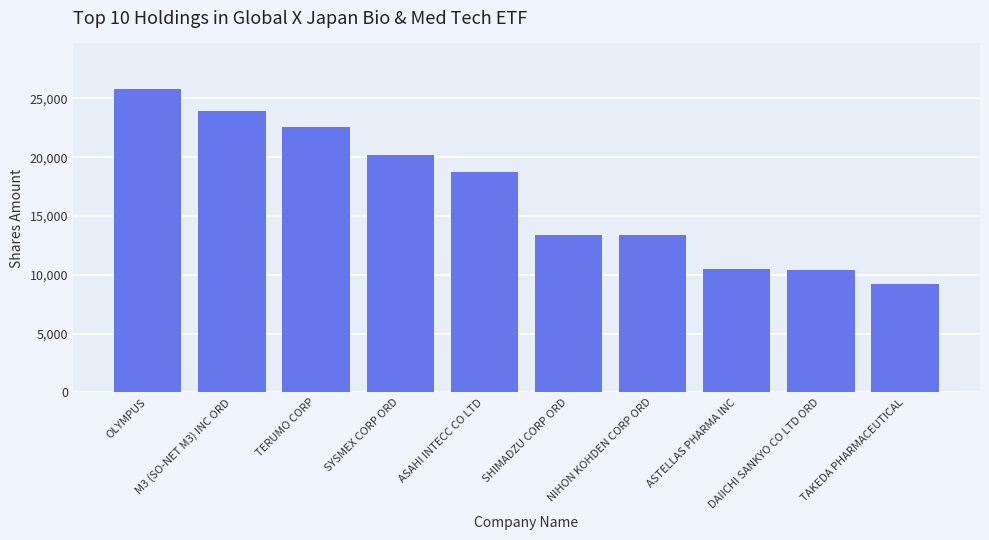

Does the chart contain stacked bars?

No